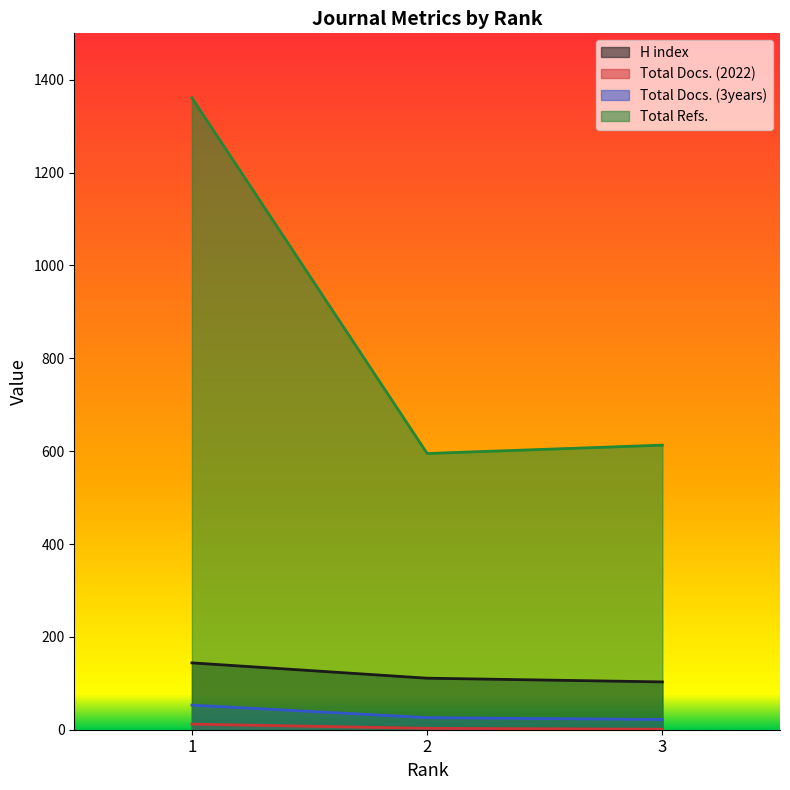

What is the maximum value for Total Docs. (2022)?

12